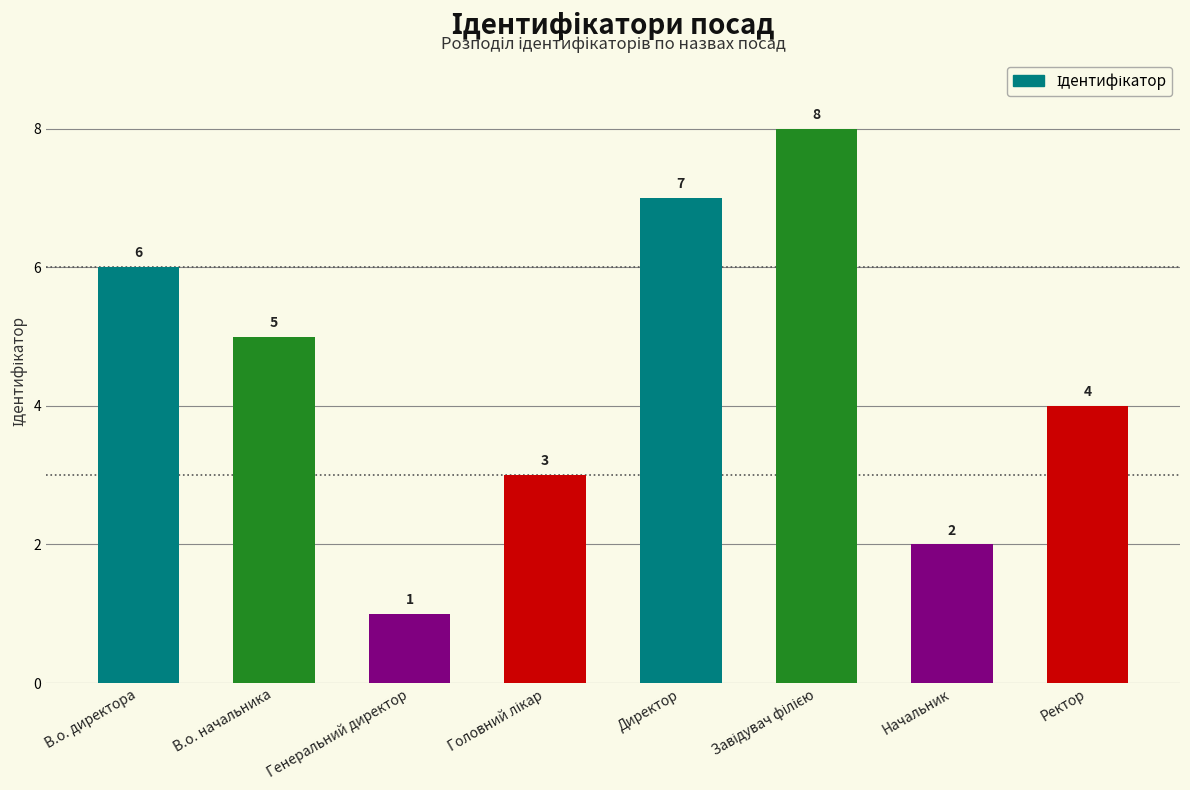

Reading left to right, transcribe all the data shown in this chart.

6	5	1	3	7	8	2	4